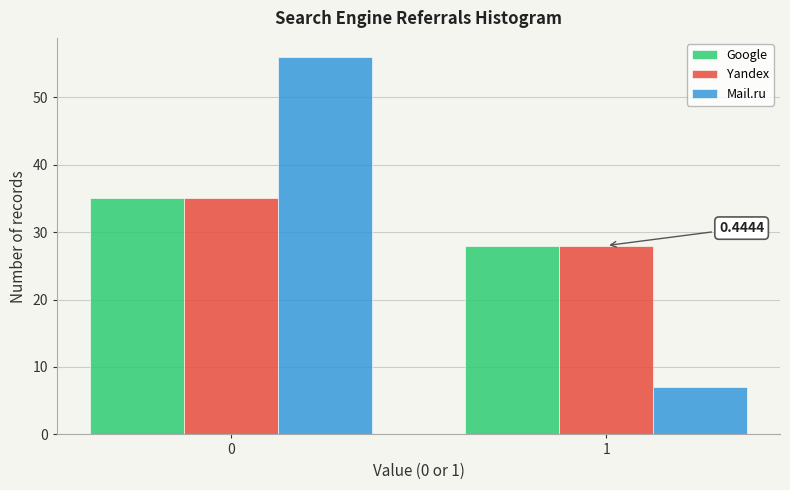

Rank the categories by Yandex value from highest to lowest.

0, 1